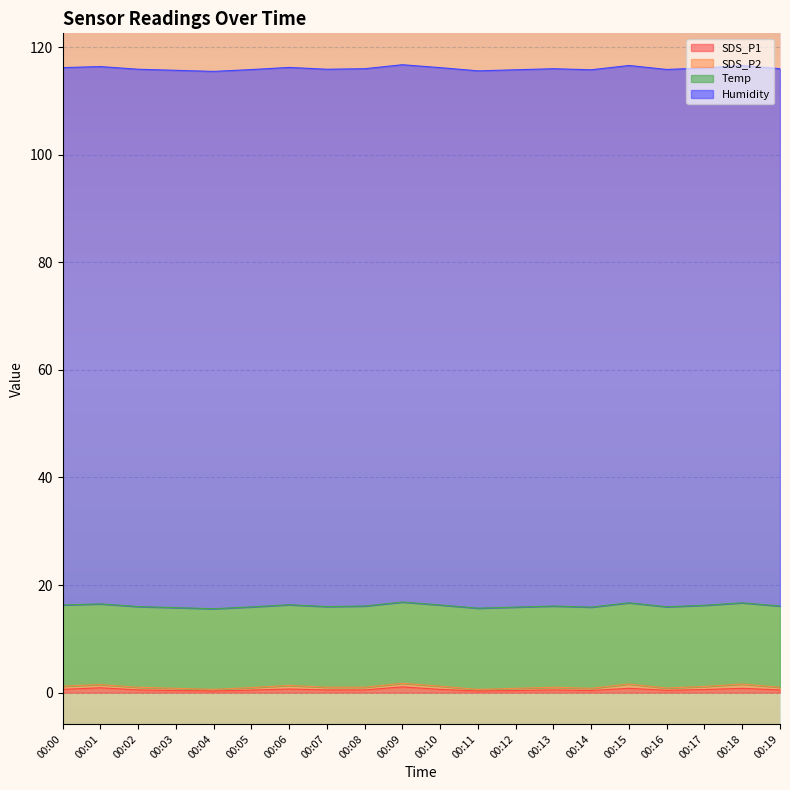

Which has a higher value, 00:10 or 00:17?

00:10